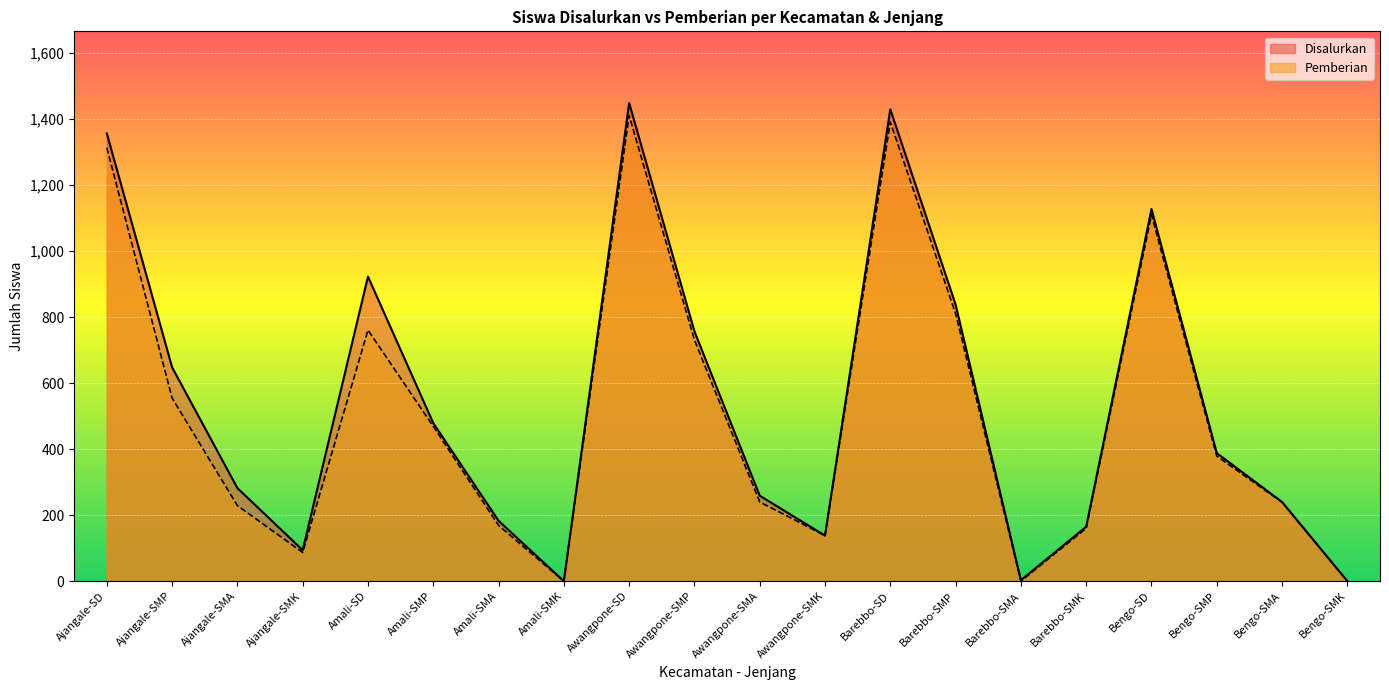

Where is the first local minimum for Pemberian?

Ajangale-SMK